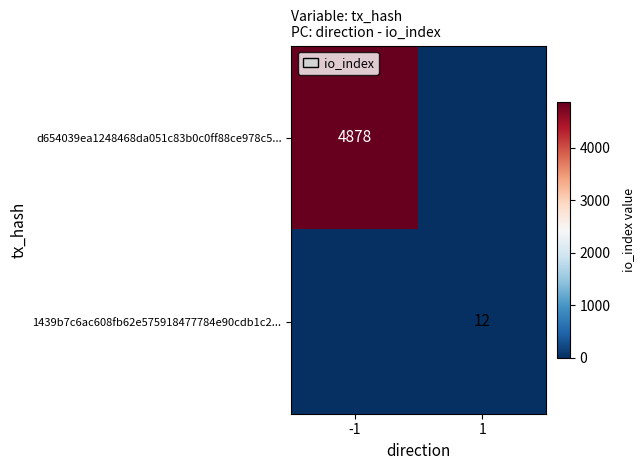

The value of 1439b7c6ac608fb62e575918477784e90cdb1c2... at 1 is 20. True or false?

False